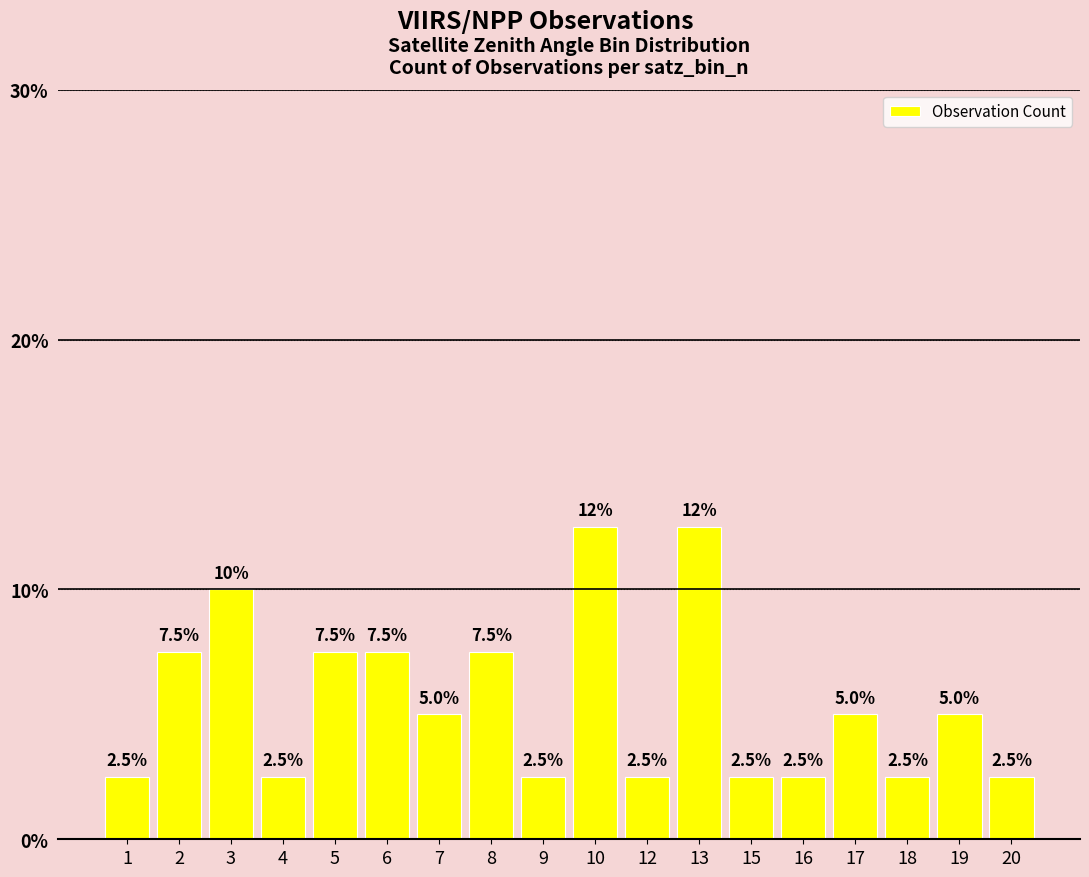

True or false: the data shows 4.4 at 6.

False